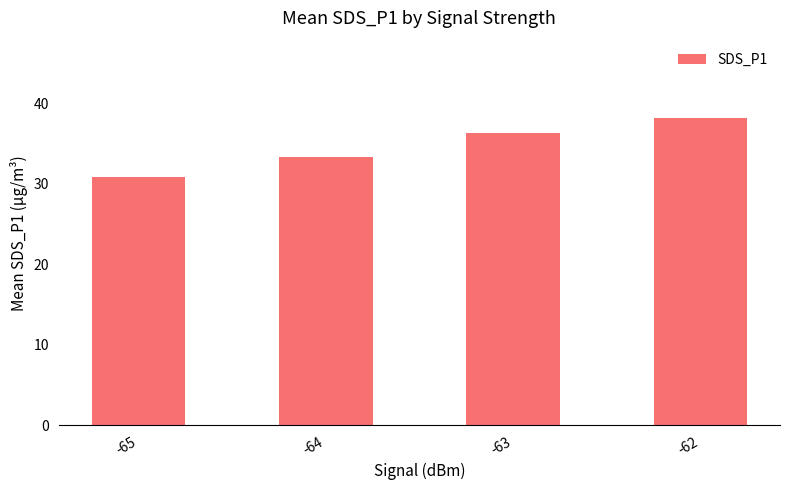

What is the difference between the maximum and minimum values?

7.4